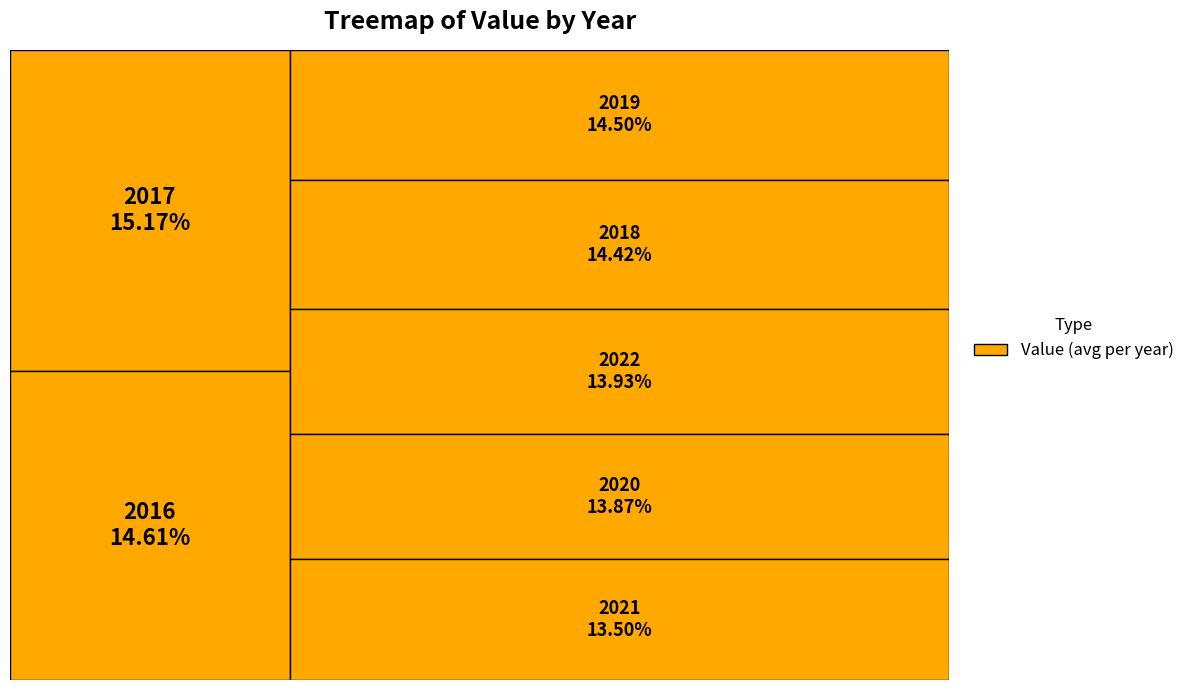

Rank the categories by value from highest to lowest.

2017, 2016, 2019, 2018, 2022, 2020, 2021